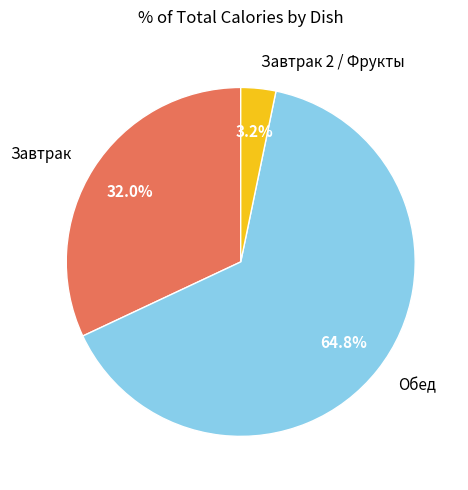

Which slice represents more than half of the pie?

Обед